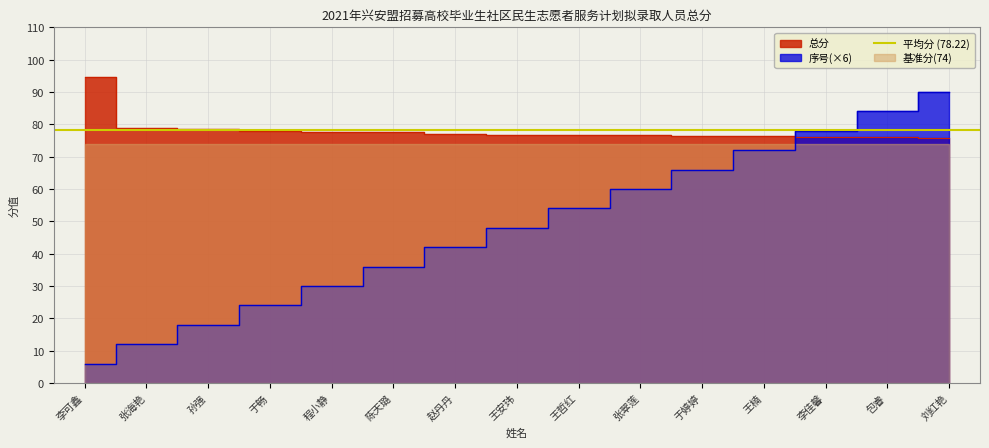

True or false: 序号 has a value of 53.1 at 刘红艳.

False